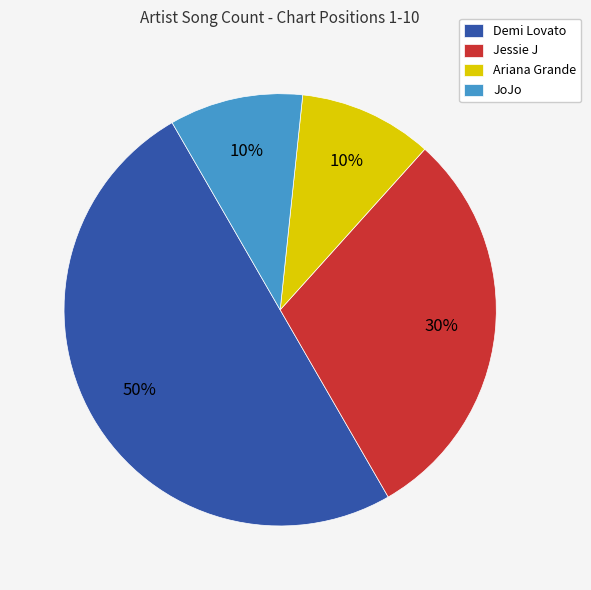

Combined, do Ariana Grande and Jessie J account for over 50%?

No